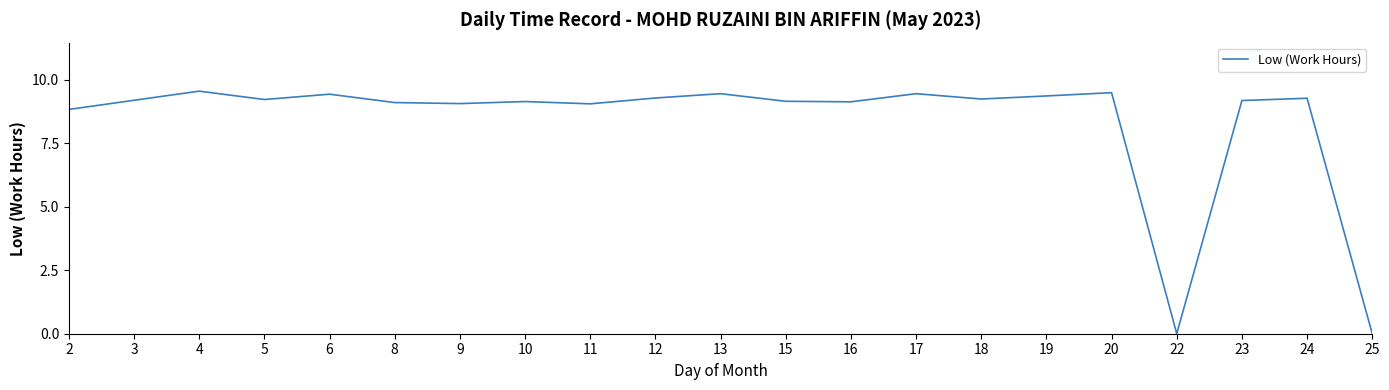

How many lines are shown in the chart?

1